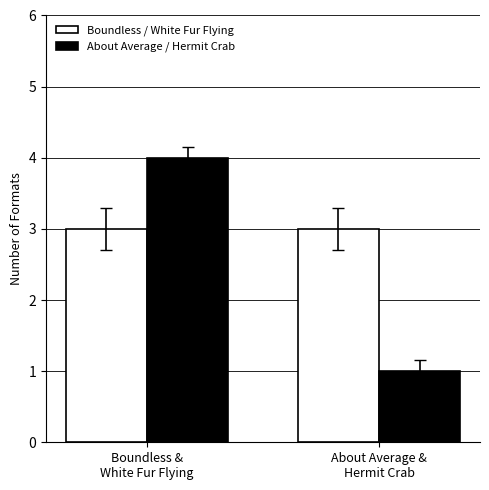

What is the label of the 2nd bar from the right?

Boundless &
White Fur Flying